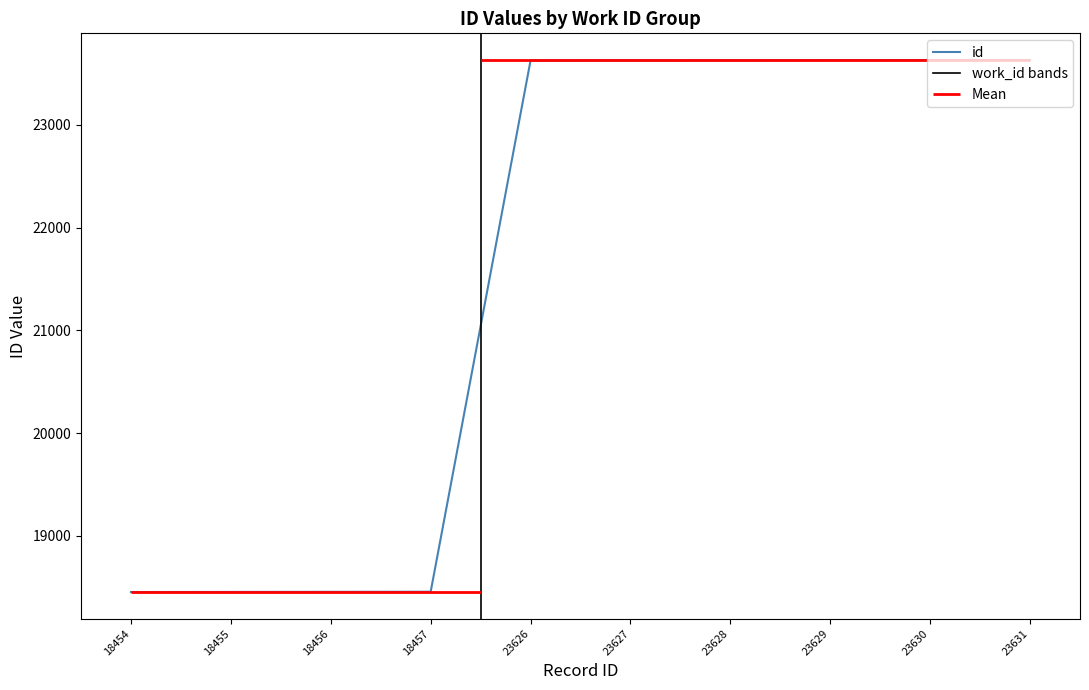

Where does the data first go above 23627?

23628